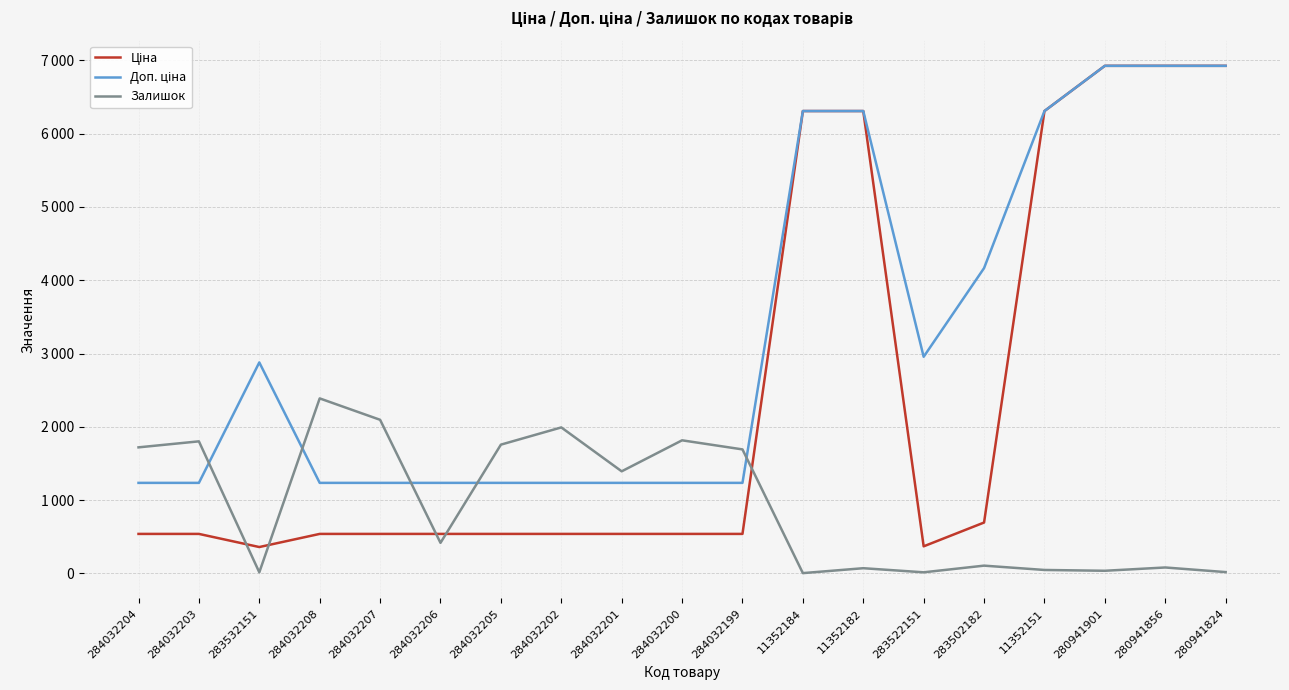

Is it true that Доп. ціна equals 463.5 at 284032204?

False